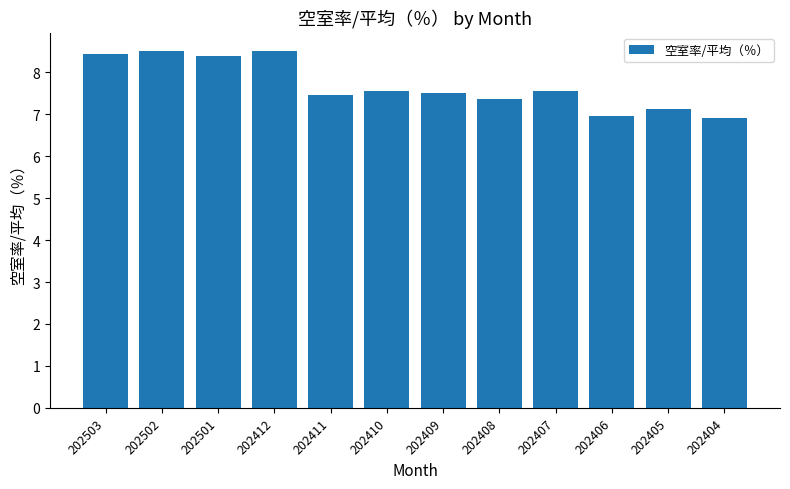

What is the difference between the second highest and minimum values?

1.6